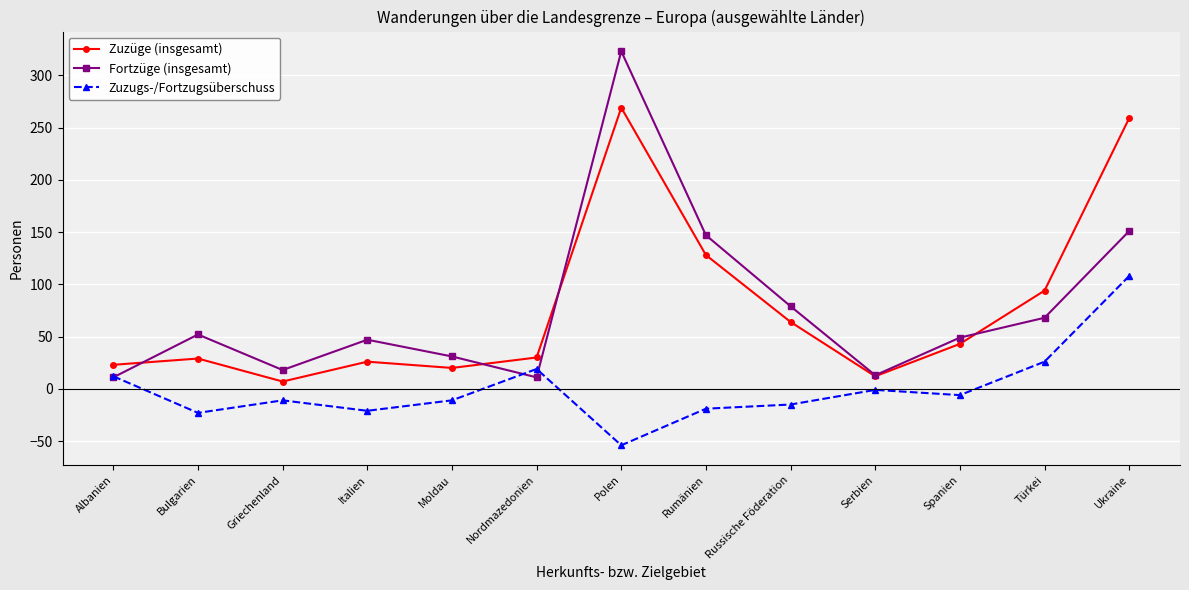

At which category does Zuzugs-/Fortzugsüberschuss reach its first local peak?

Griechenland